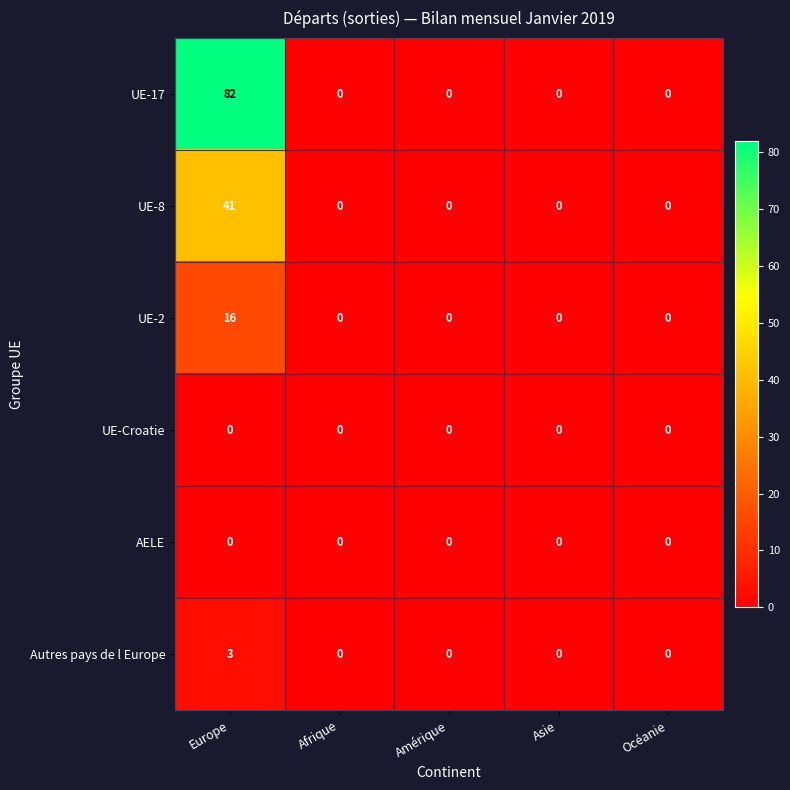

Reading left to right, transcribe all the data shown in this chart.

UE-17: 82	0	0	0	0
UE-8: 41	0	0	0	0
UE-2: 16	0	0	0	0
UE-Croatie: 0	0	0	0	0
AELE: 0	0	0	0	0
Autres pays de l Europe: 3	0	0	0	0